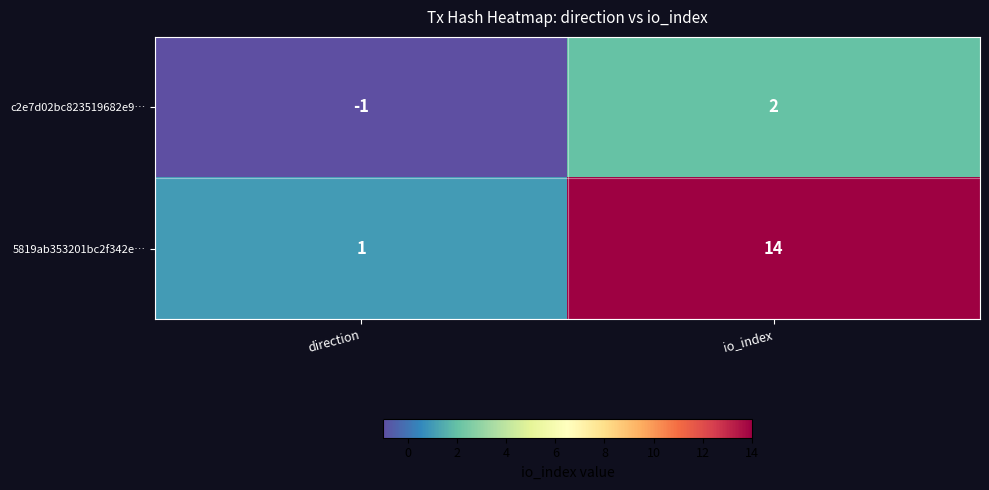

Which category has the lowest value across all series?

direction